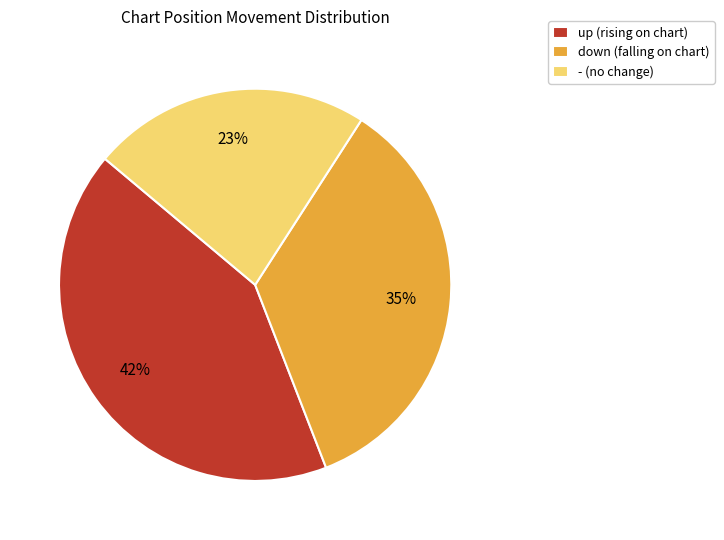

Is down the majority of the pie?

No